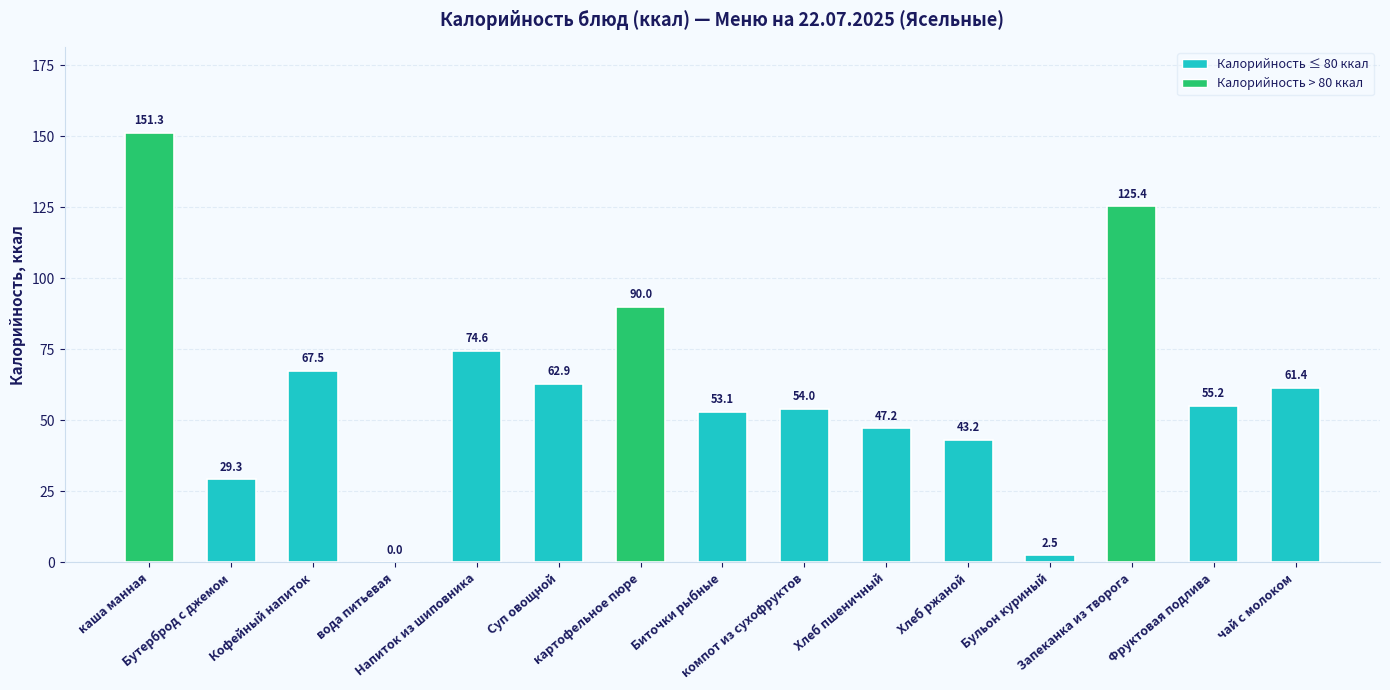

Reading left to right, what are all the values shown in this chart?

151.3	29.3	67.5	0.0	74.6	62.9	90.0	53.1	54.0	47.2	43.2	2.5	125.4	55.2	61.4